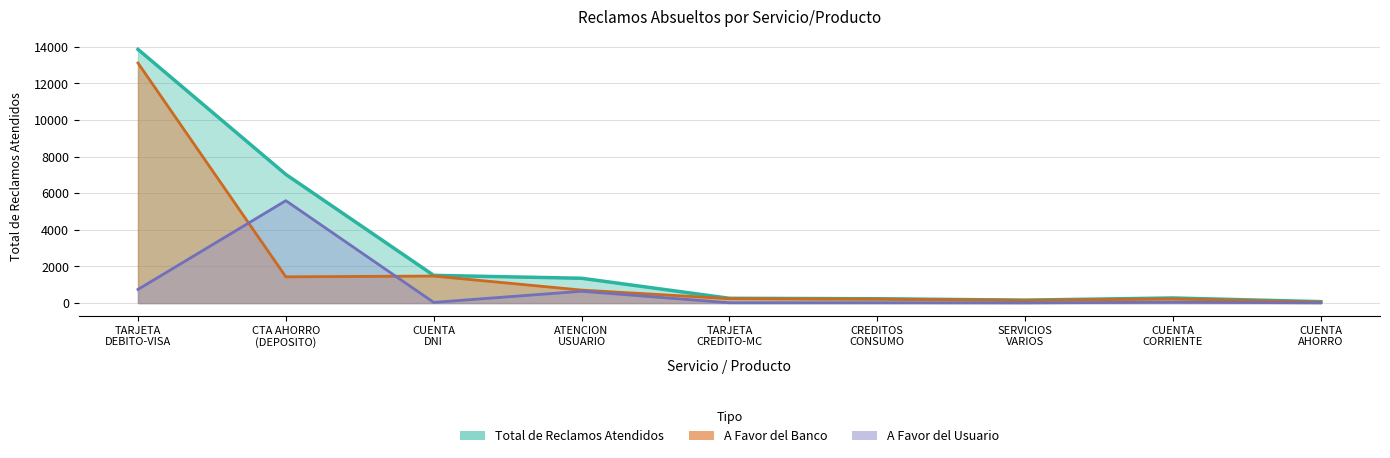

The value of total at CREDITOS CONSUMO is 130. True or false?

False